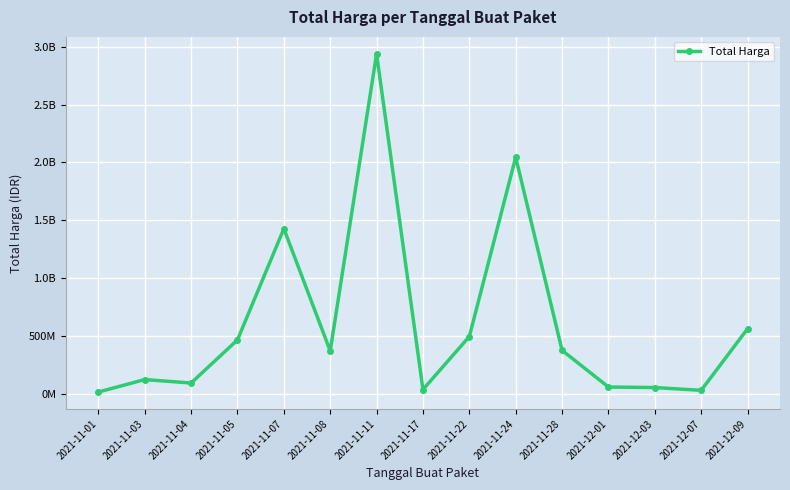

List the labels in order of value, largest first.

2021-11-11, 2021-11-24, 2021-11-07, 2021-12-09, 2021-11-22, 2021-11-05, 2021-11-28, 2021-11-08, 2021-11-03, 2021-11-04, 2021-12-01, 2021-12-03, 2021-11-17, 2021-12-07, 2021-11-01